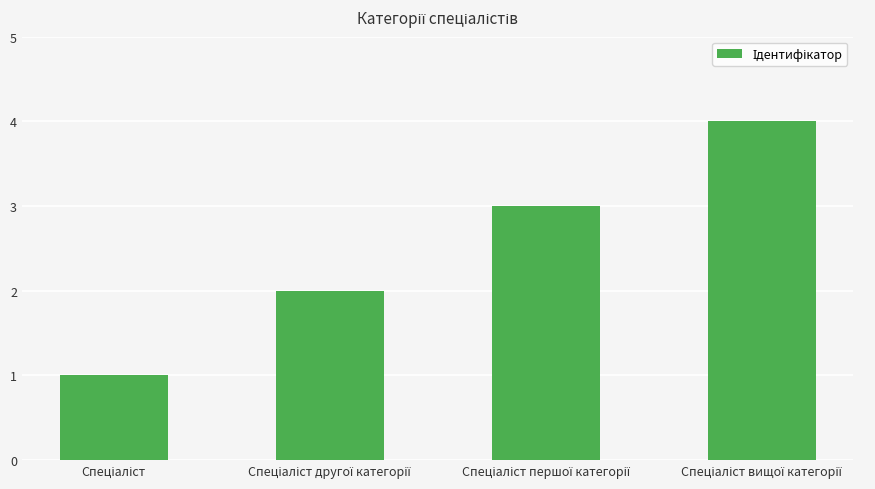

How many values are between 2 and 4?

3